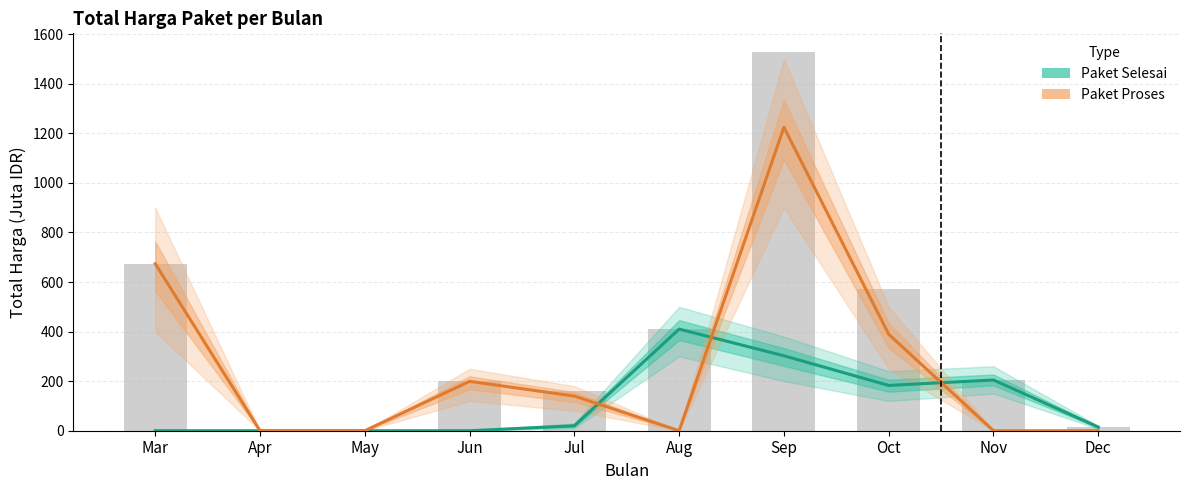

Reading right to left, extract all data points from this chart.

Paket Selesai: Dec=14.8	Nov=204.7	Oct=182.7	Sep=302.5	Aug=410.1	Jul=19.9	Jun=0.0	May=0.0	Apr=0.0	Mar=0.0
Paket Proses: Dec=0.0	Nov=0.0	Oct=389.1	Sep=1224.7	Aug=0.0	Jul=139.8	Jun=199.2	May=0.0	Apr=0.0	Mar=673.9